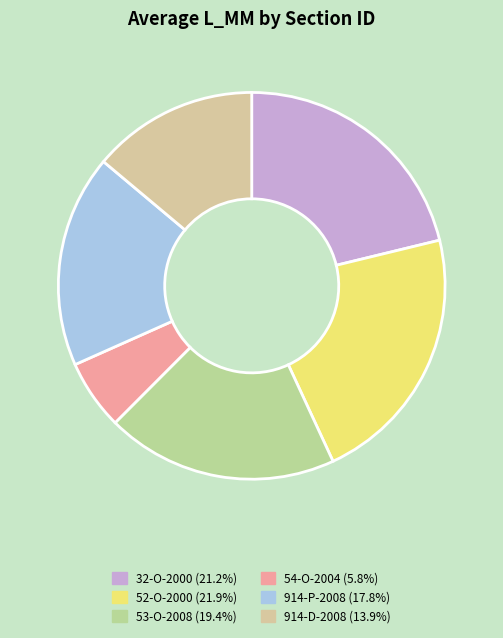

Is the sum of 914-D-2008 and 32-O-2000 greater than half?

No